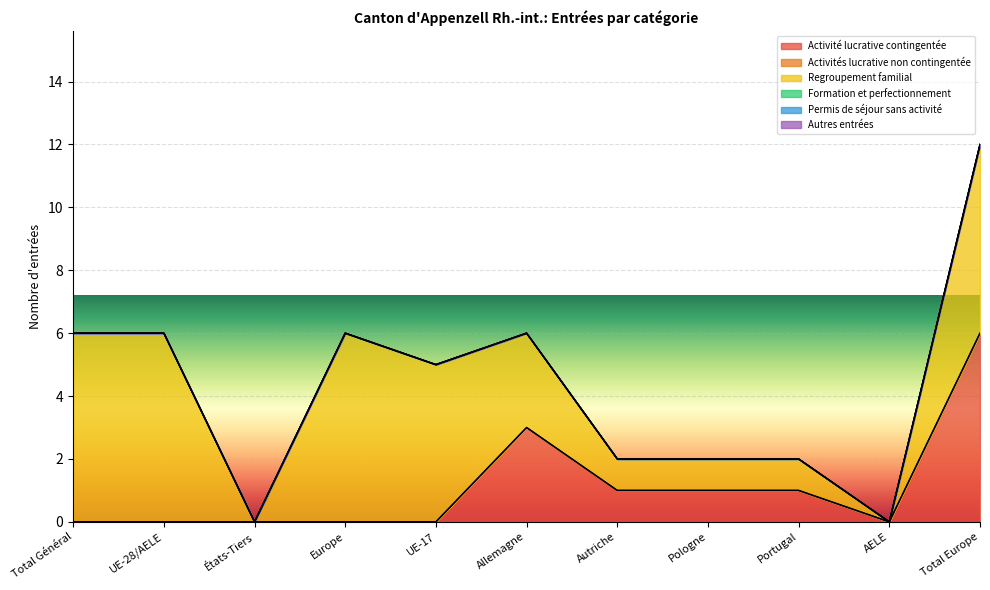

Count the Activité lucrative contingentée values in the range 0 to 1.

9